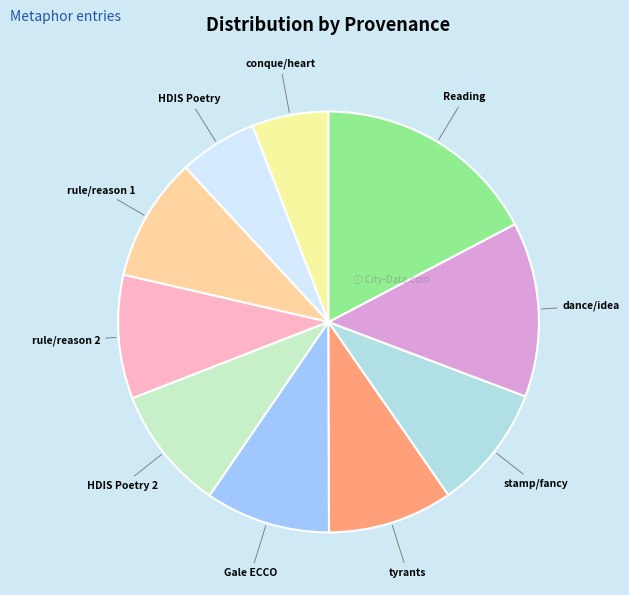

Rank the categories by value from lowest to highest.

Searching conque/heart in HDIS, Searching in HDIS Poetry, Searching rule/reason HDIS 1, Searching rule/reason HDIS 2, Searching in HDIS Poetry 2, Gale ECCO, HDIS Poetry tyrants, Searching stamp/fancy HDIS, Searching dance/idea HDIS, Reading